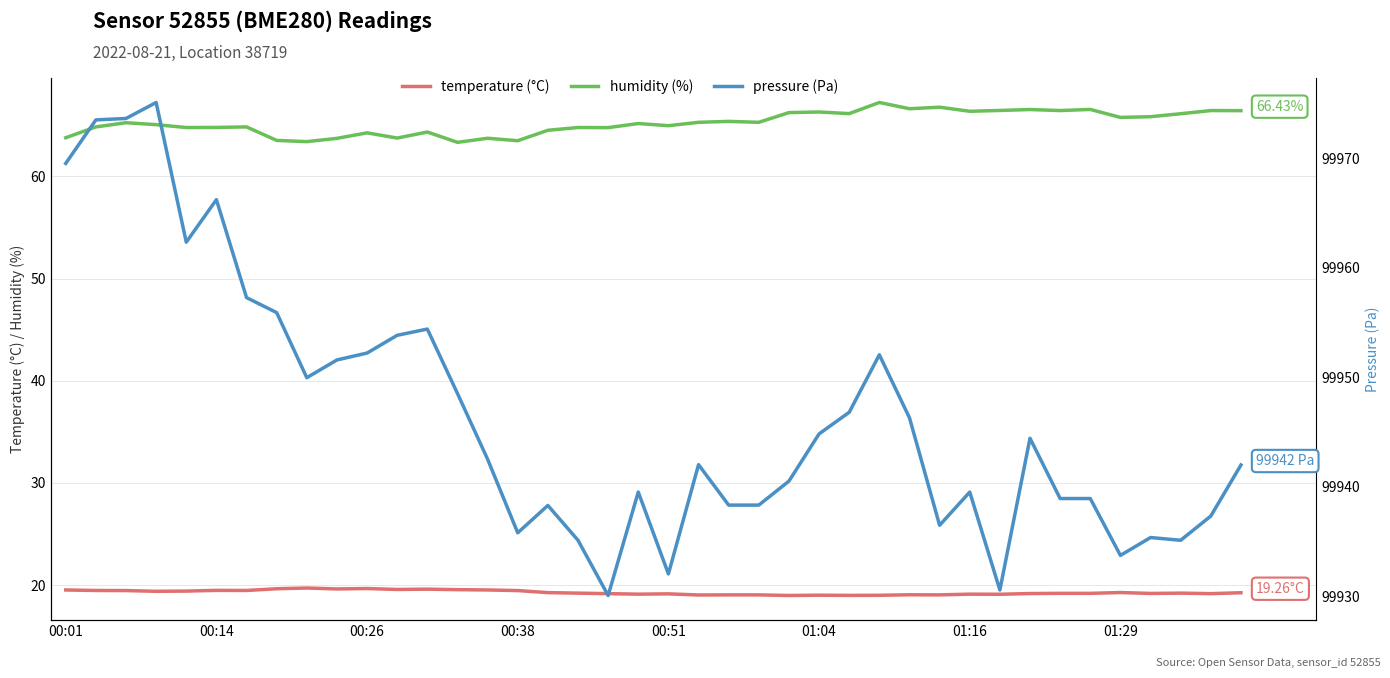

How many data points does each series have?

40